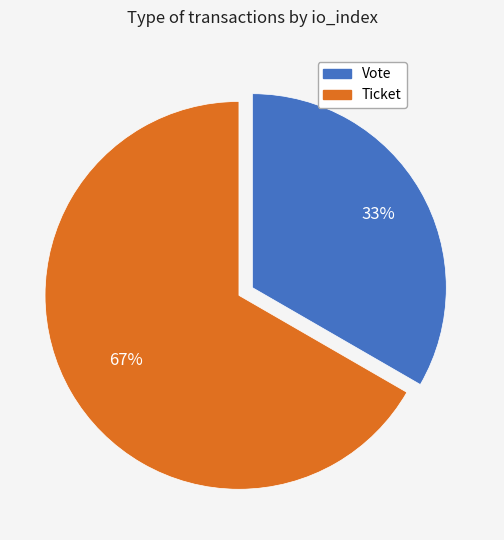

What is the ratio of the value at Vote to the value at Ticket?

0.5